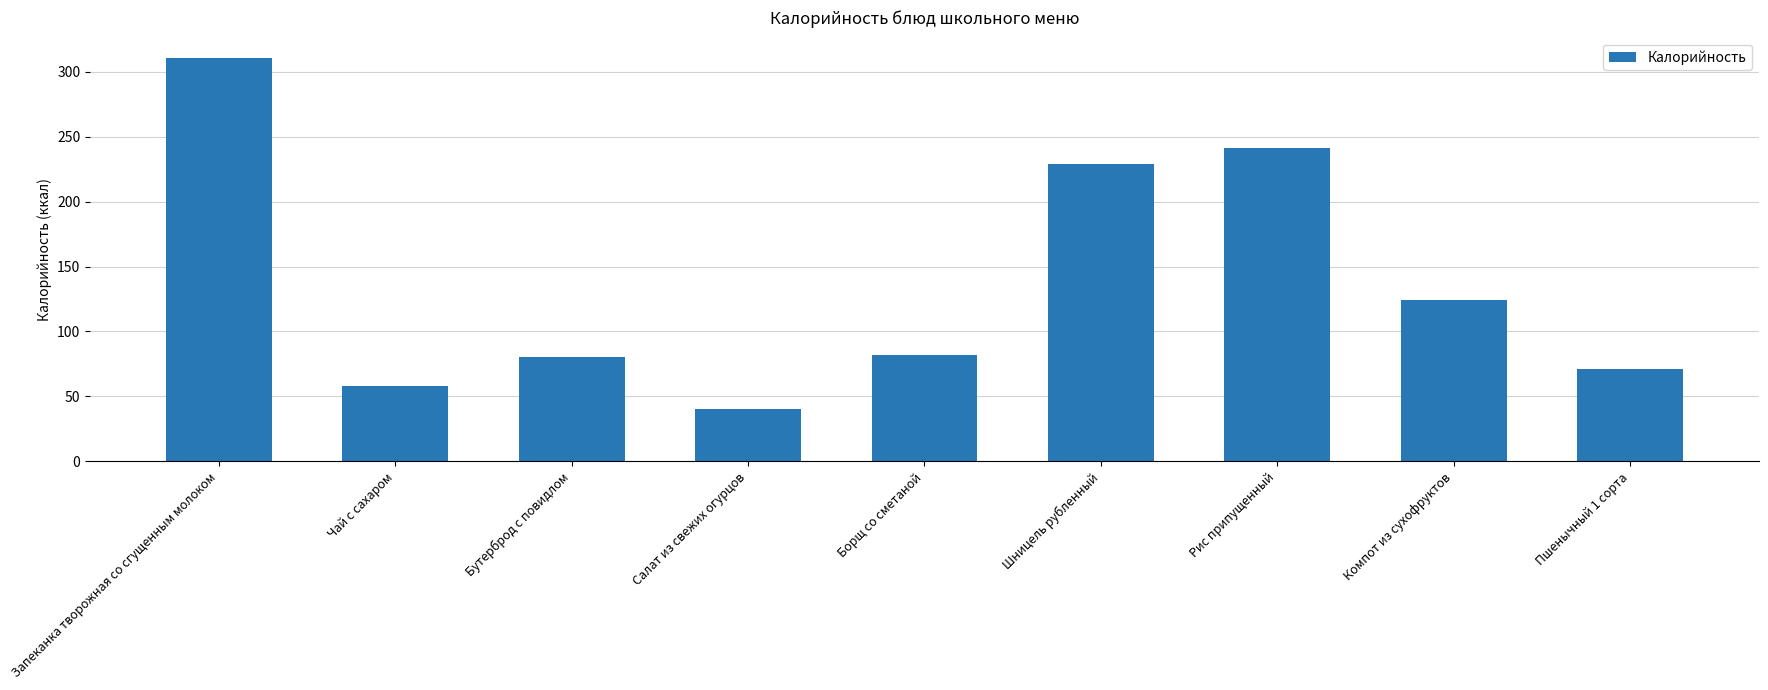

Where is the data nearest to the value 175?

Компот из сухофруктов